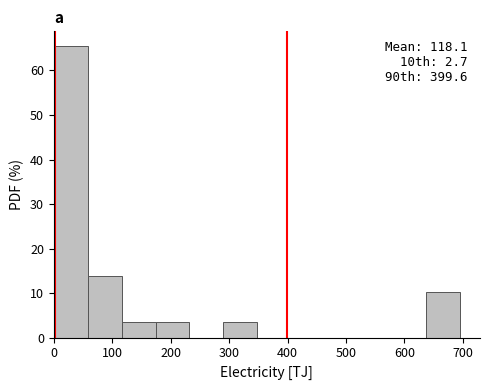

Over which range of the x-axis is the bar tallest?

0 to 60